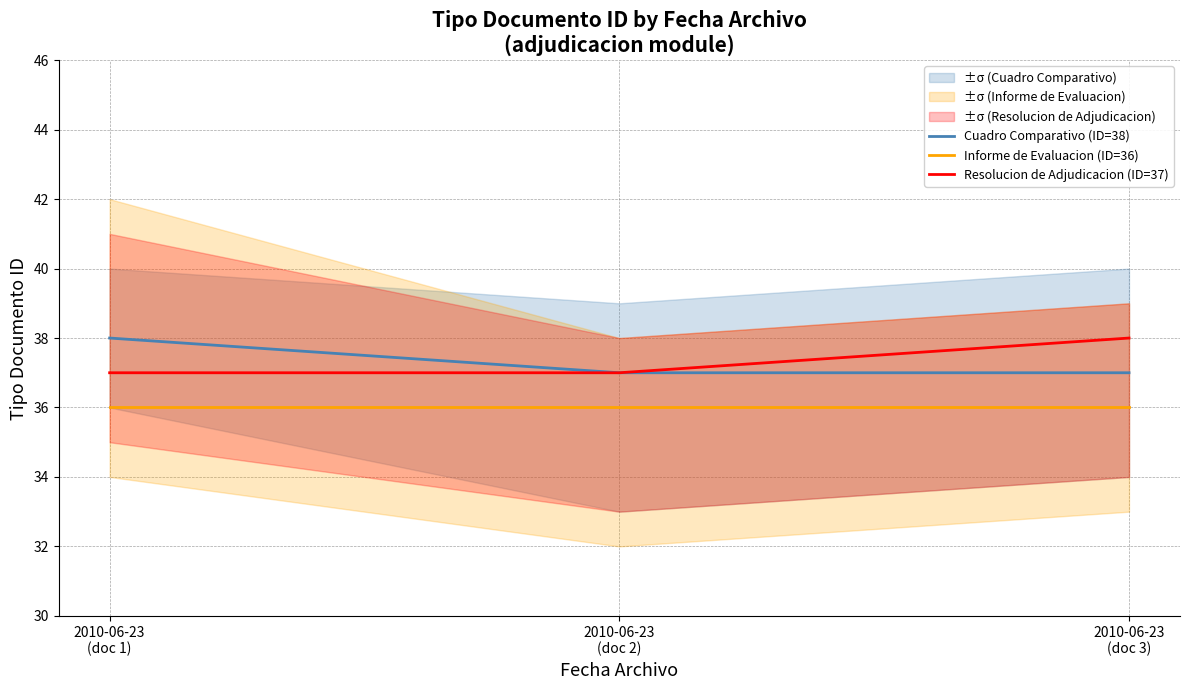

How many lines are shown in the chart?

3